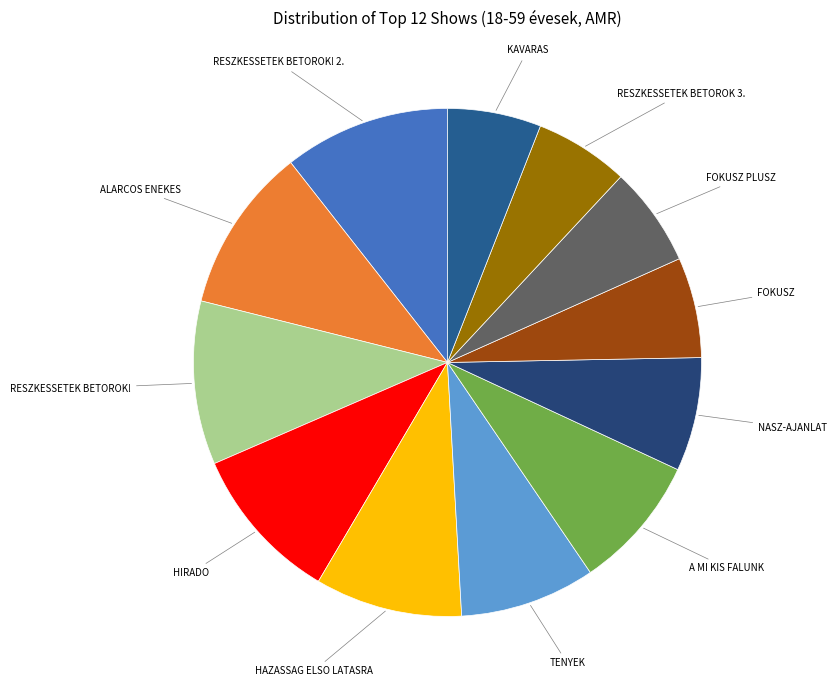

Combined, do NASZ-AJANLAT and RESZKESSETEK BETOROK! account for over 50%?

No